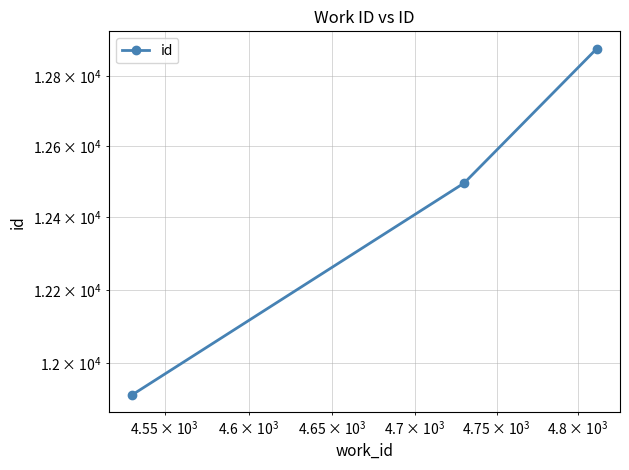

How many lines are shown in the chart?

1